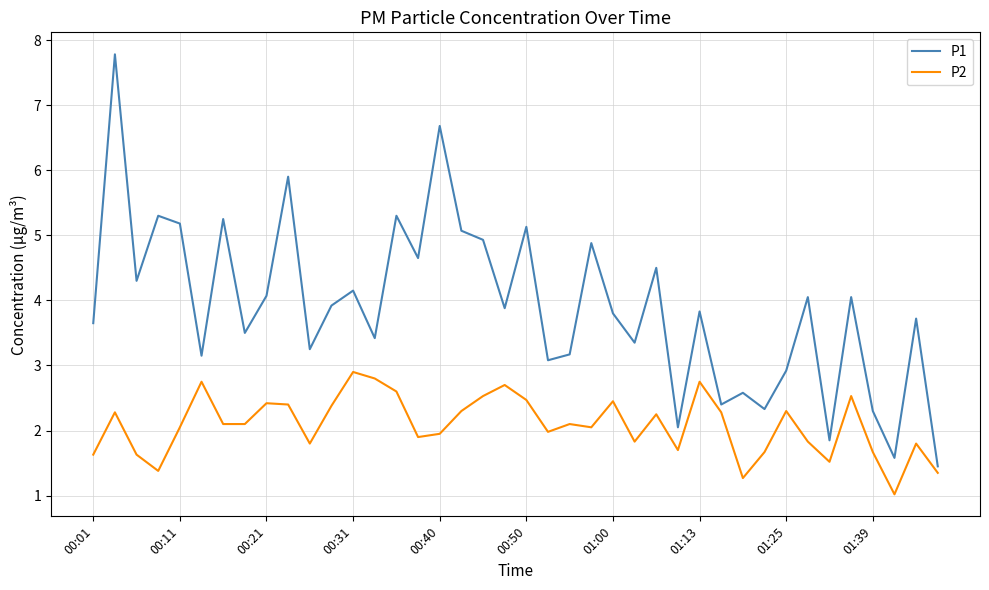

Which series has the widest spread of values?

P1